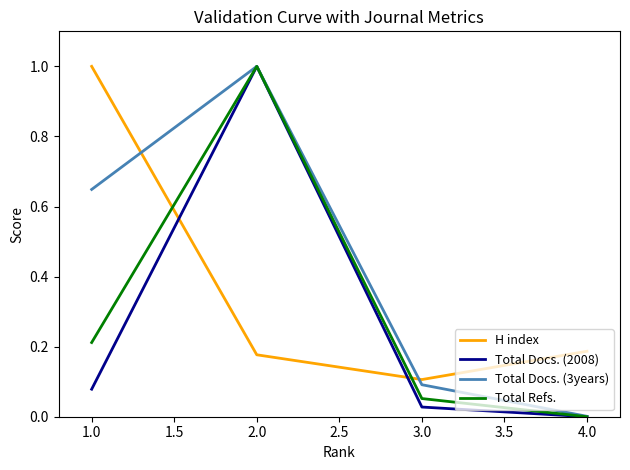

What is the sum of all H index values?

1.5